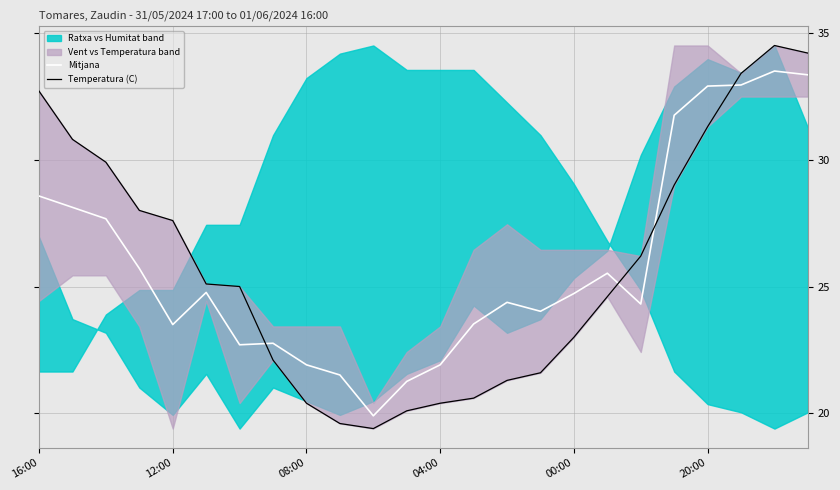

Is it true that Temperatura (C) equals 22.1 at 7?

True